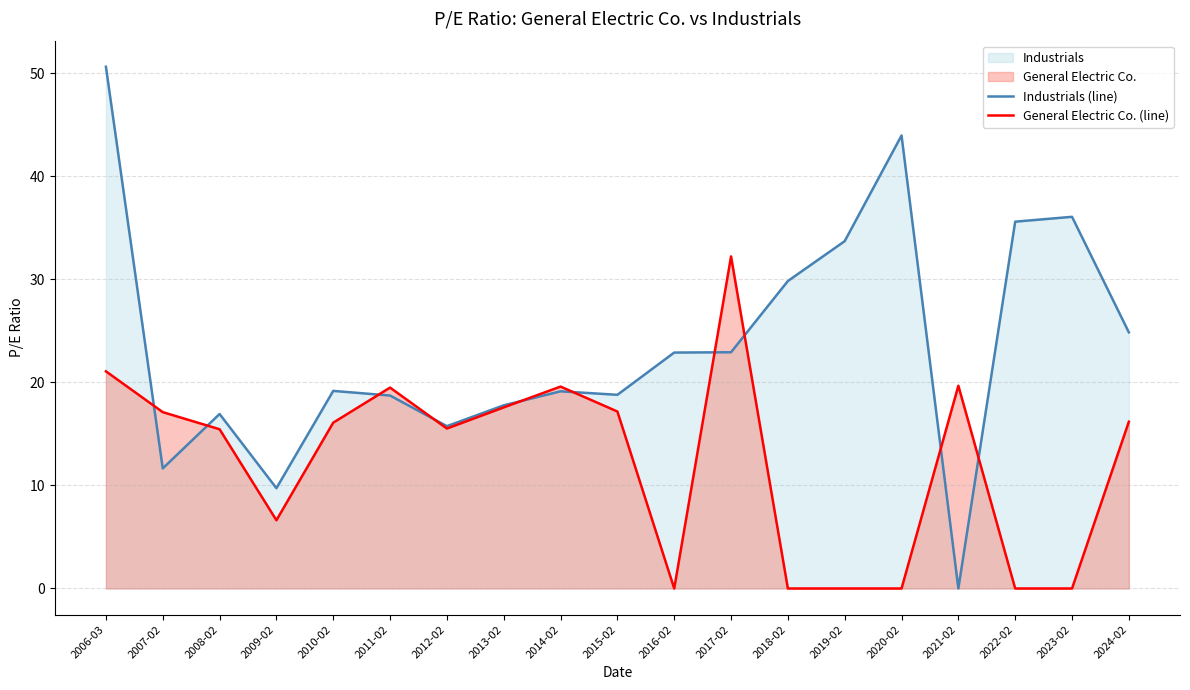

What are all the series names shown in the legend?

Industrials (line), General Electric Co. (line)